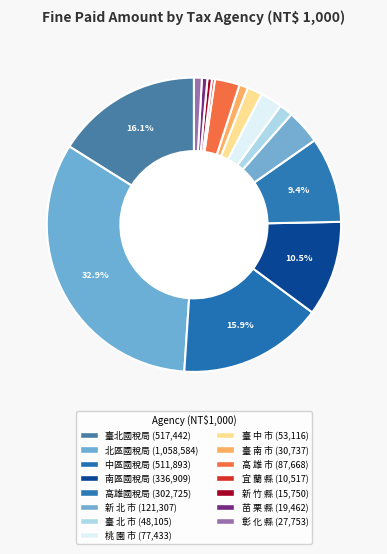

Approximately how many times larger is the value at 高 雄 市 compared to 宜 蘭 縣?

8.3